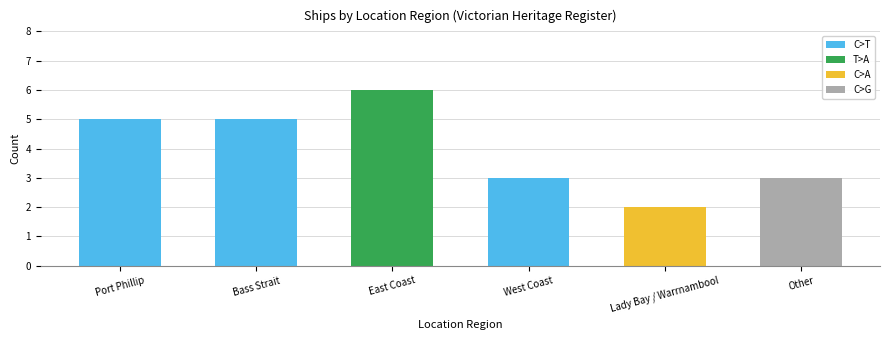

What is the average value?

4